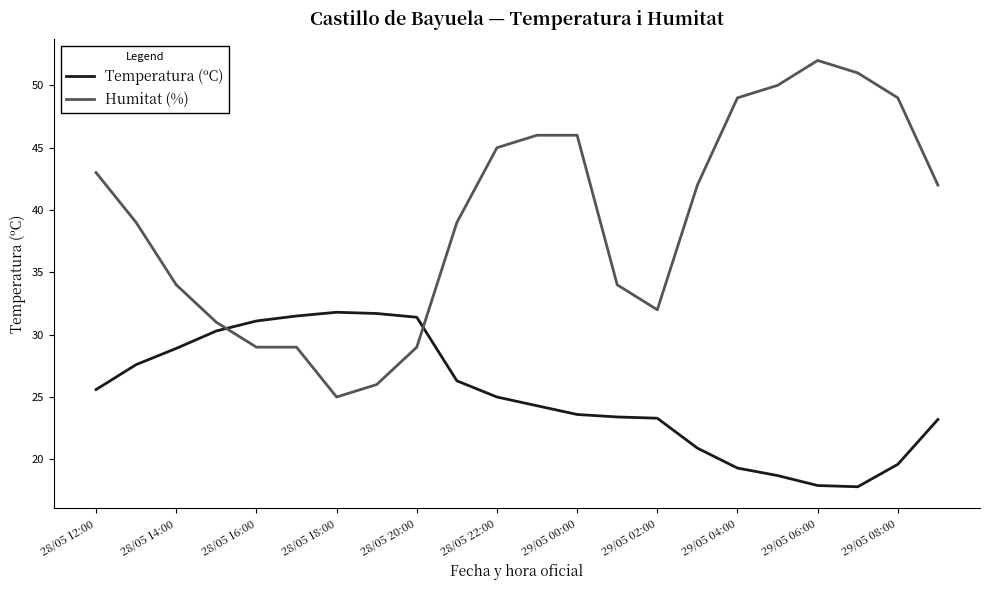

Which series ends up on top after the final intersection of Temperatura (ºC) and Humitat (%)?

Humitat (%)